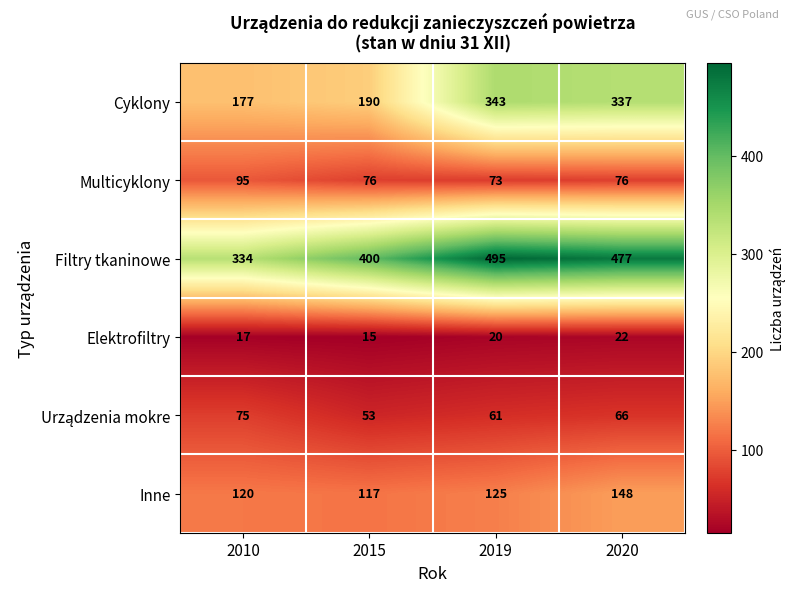

What is the difference between the maximum and minimum values in the Multicyklony series?

22